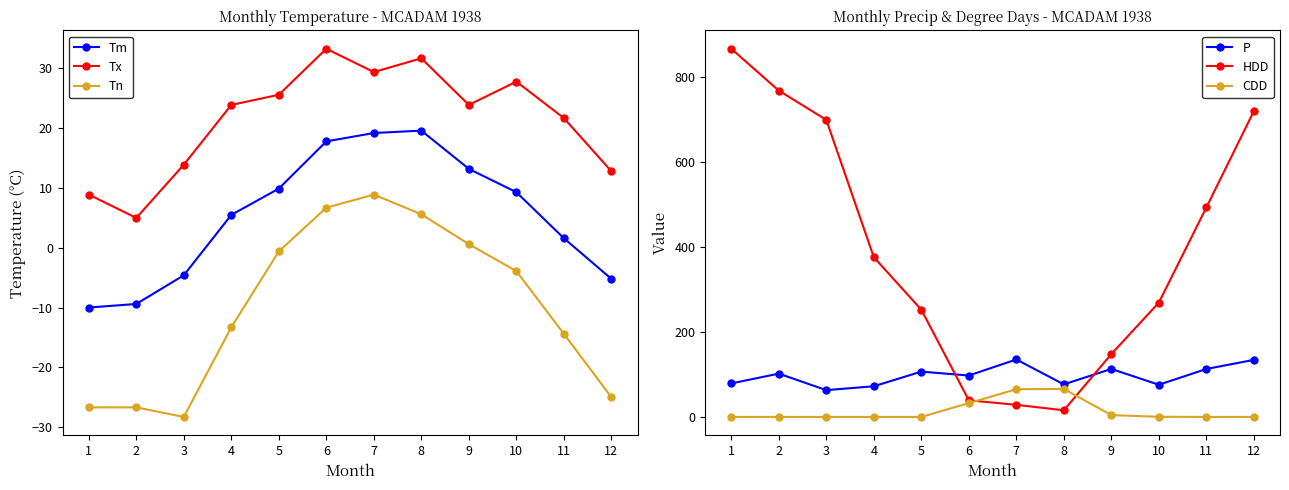

Reading left to right, what are all the values shown in this chart?

Tm: -10.0	-9.4	-4.6	5.5	9.9	17.8	19.2	19.6	13.2	9.3	1.6	-5.2
Tx: 8.9	5.0	13.9	23.9	25.6	33.3	29.4	31.7	23.9	27.8	21.7	12.8
Tn: -26.7	-26.7	-28.3	-13.3	-0.6	6.7	8.9	5.6	0.6	-3.9	-14.4	-25.0
P: 78.9	102.0	63.1	72.2	106.7	97.5	135.3	76.7	113.0	75.8	112.9	134.4
HDD: 867.1	768.5	699.6	376.2	252.5	39.1	28.5	15.6	148.0	269.2	493.4	720.2
CDD: 0.0	0.0	0.0	0.0	0.0	32.5	65.2	65.9	4.3	0.3	0.0	0.0